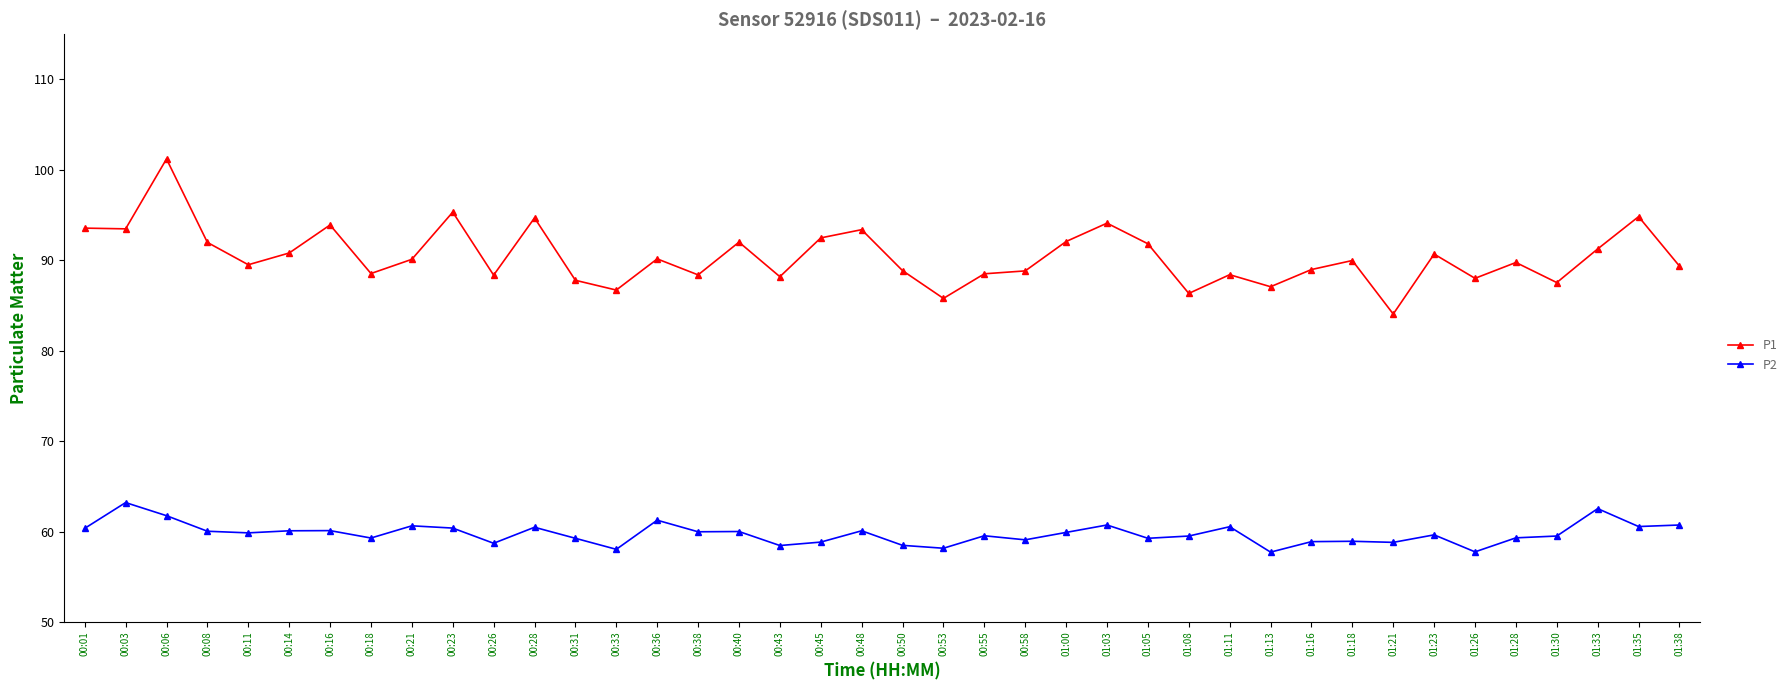

At how many categories does at least one series exceed 59?

40